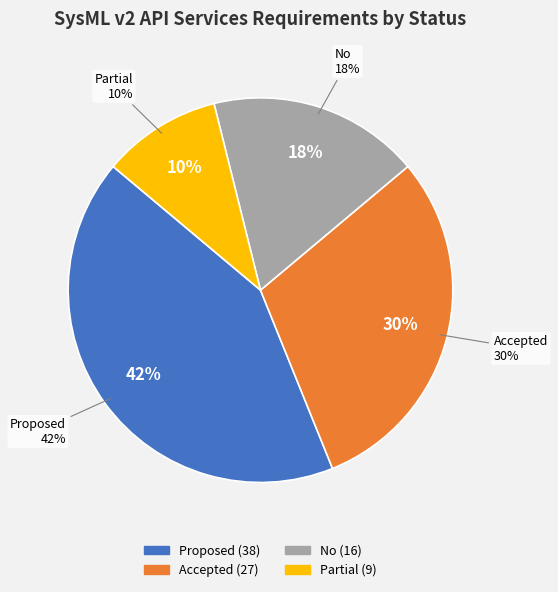

Rank the categories by value from highest to lowest.

Proposed, Accepted, No, Partial